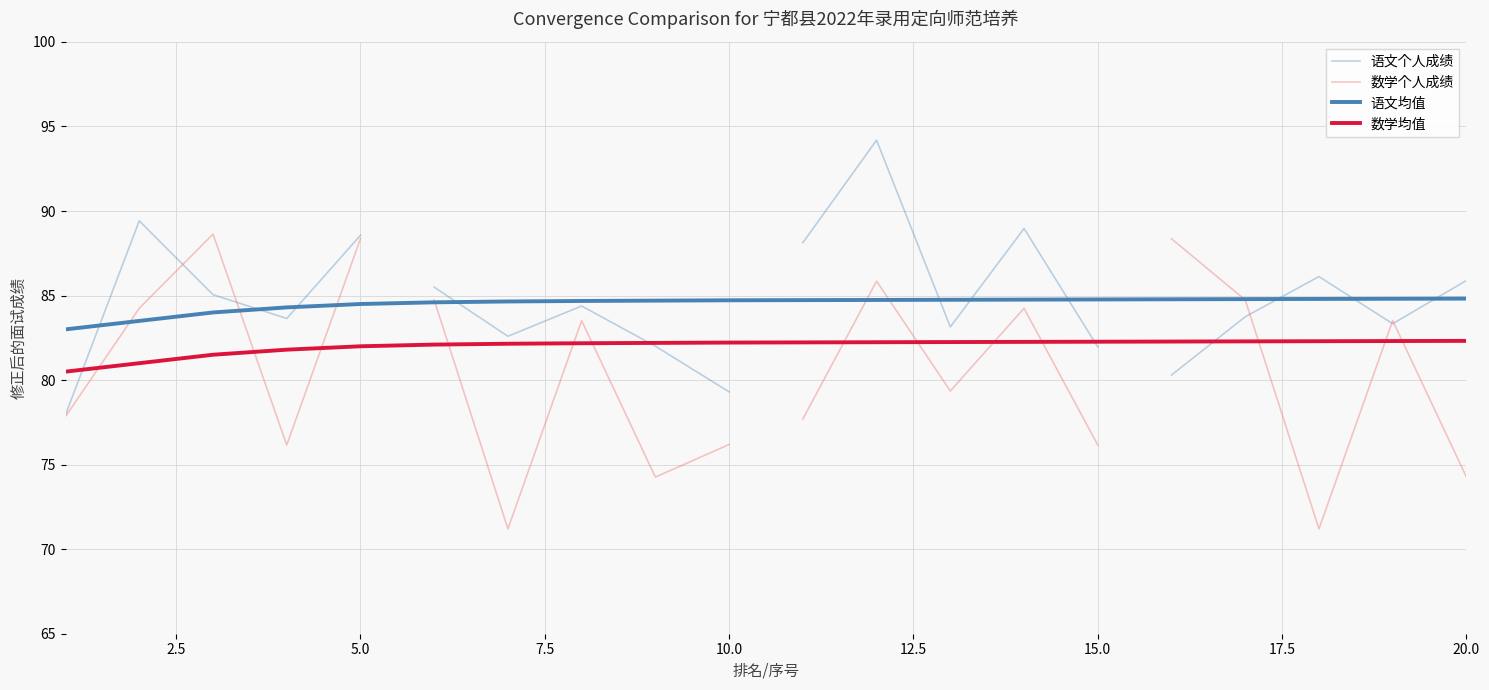

Which category has the lowest value in the 数学均值 series?

1